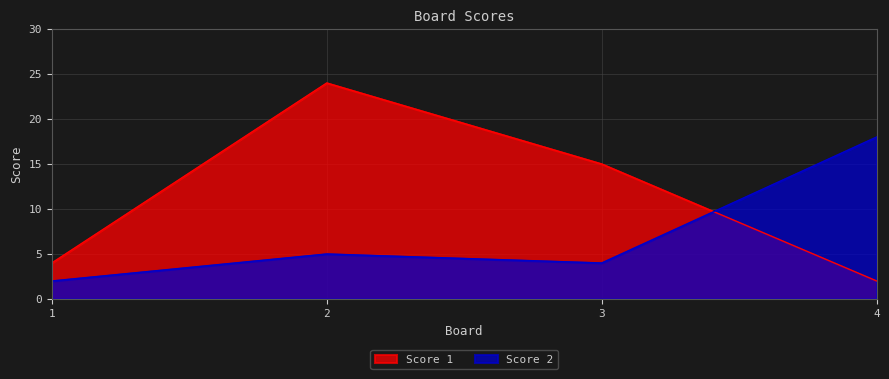

How many values in the Score 2 series exceed 5?

1